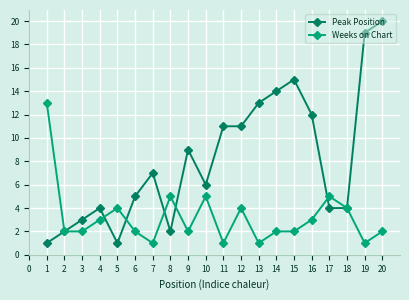

Where is the first local minimum for Peak Position?

5